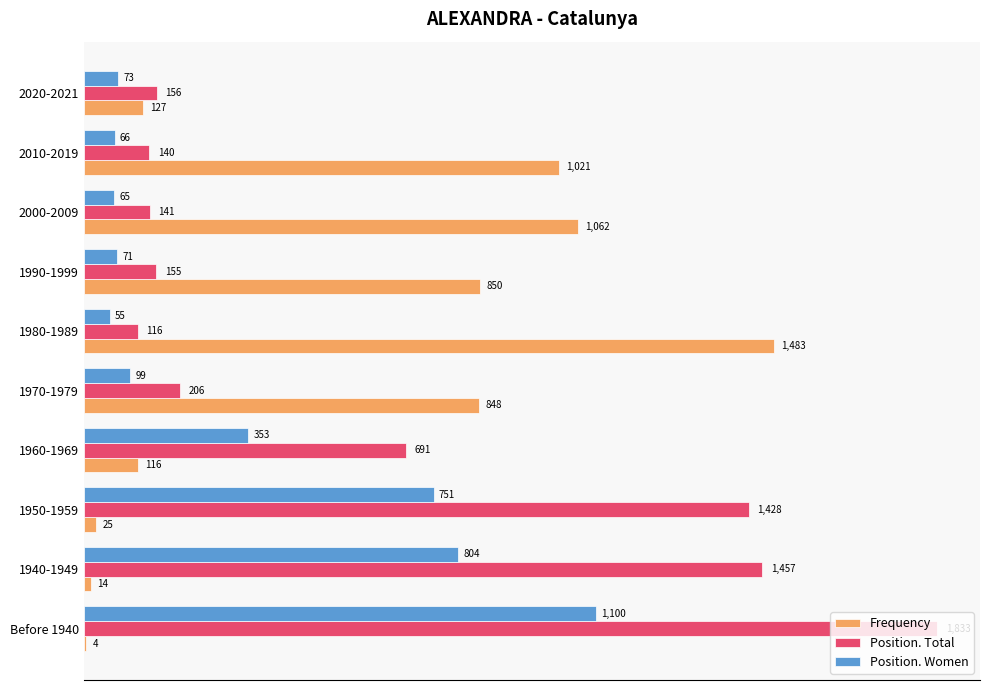

What is the sum of all Frequency values?

5550